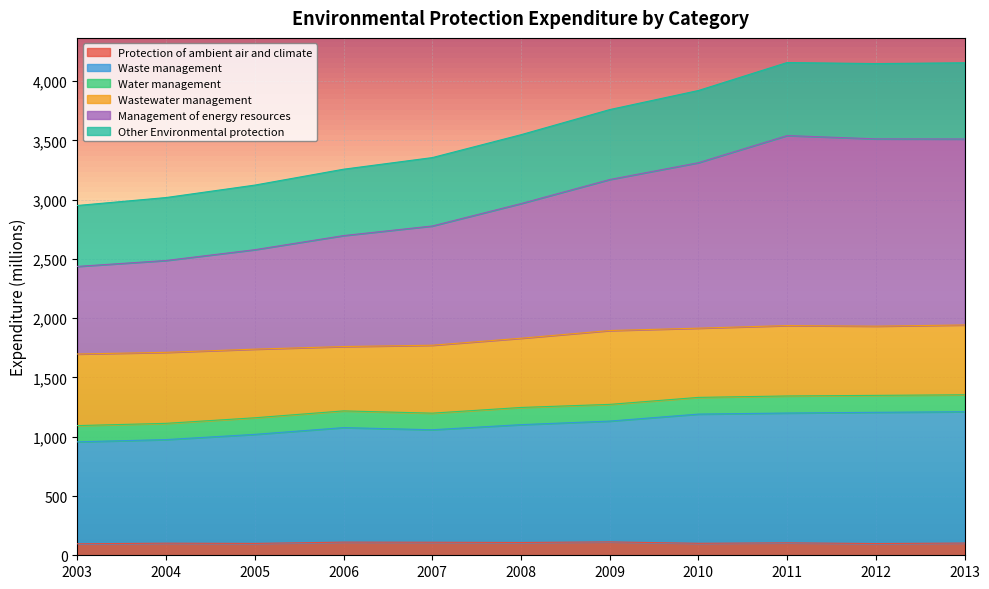

What is the sum of the Protection of ambient air and climate values at 2012 and 2009?

212